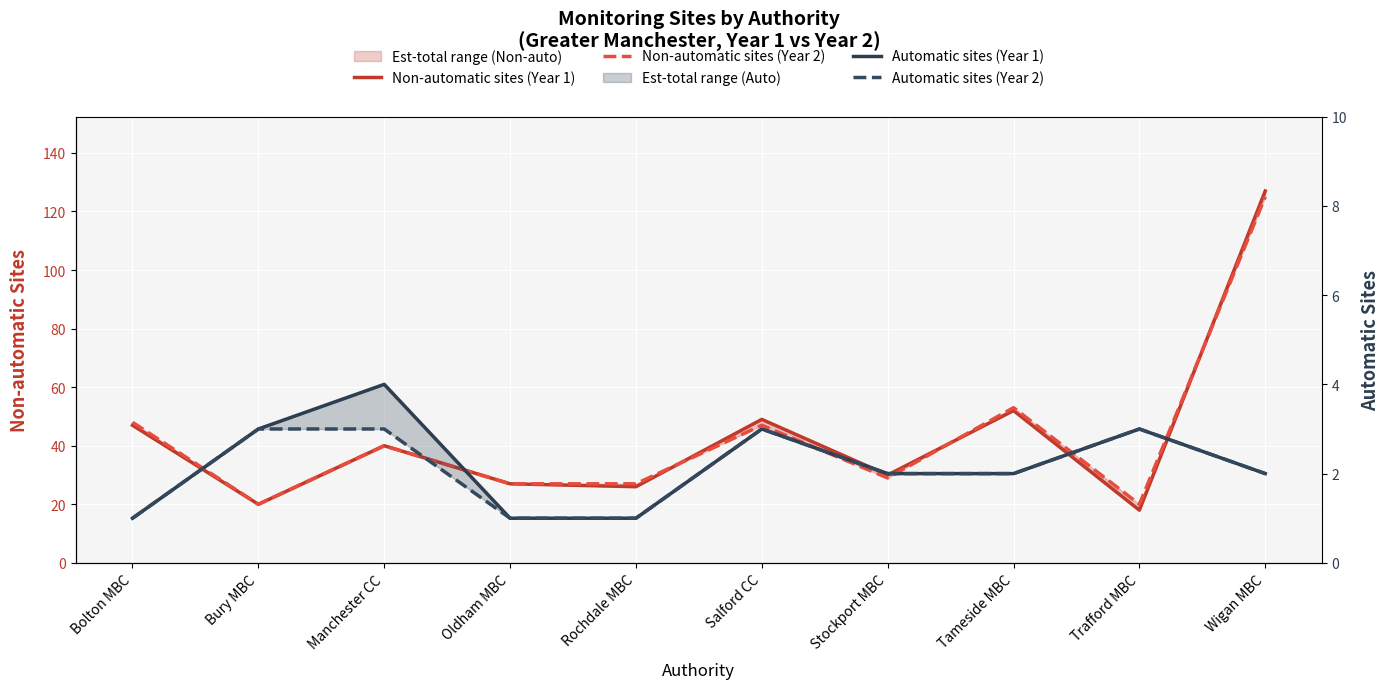

Where do Non-automatic sites (Year 2) and Non-automatic sites (Year 1) first cross each other?

Rochdale MBC and Salford CC